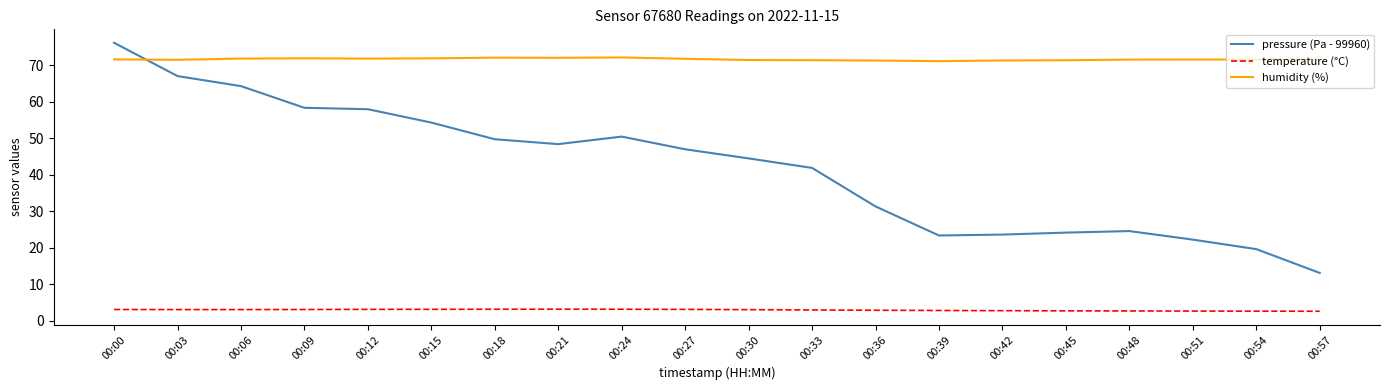

True or false: humidity (%) and temperature (°C) cross at least once.

False